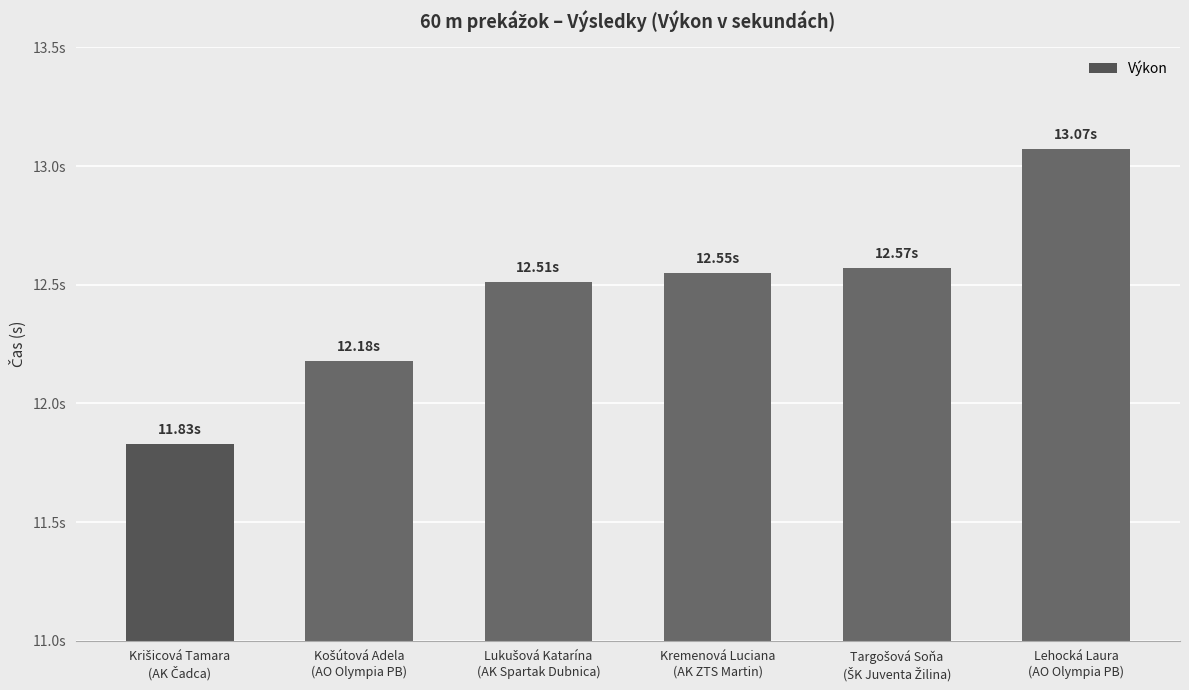

The chart shows a value of 12.2 at Košútová Adela
(AO Olympia PB). True or false?

True